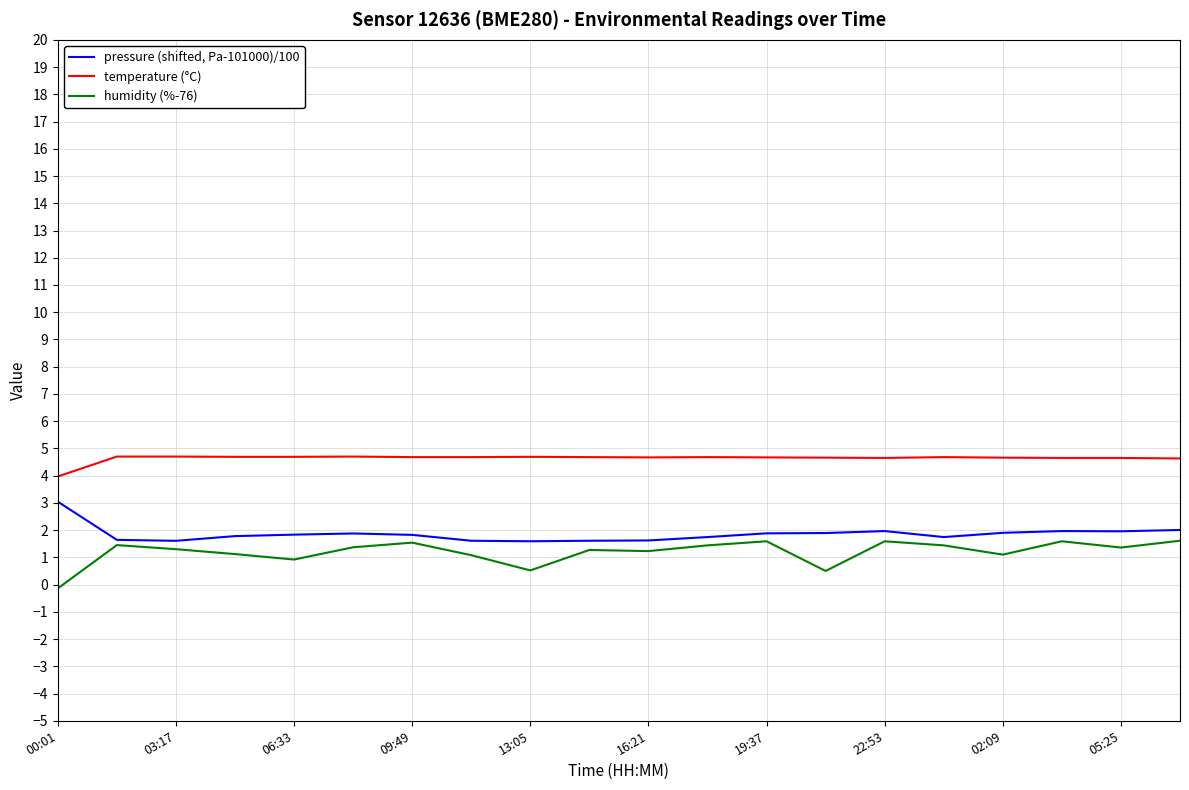

True or false: temperature (°C) and pressure (shifted, Pa-101000)/100 intersect in this chart.

False